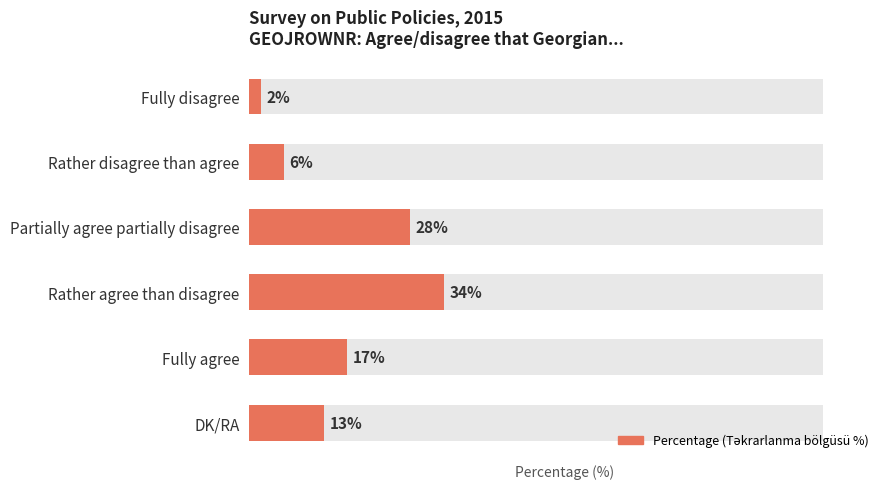

How many series are shown in this chart?

1